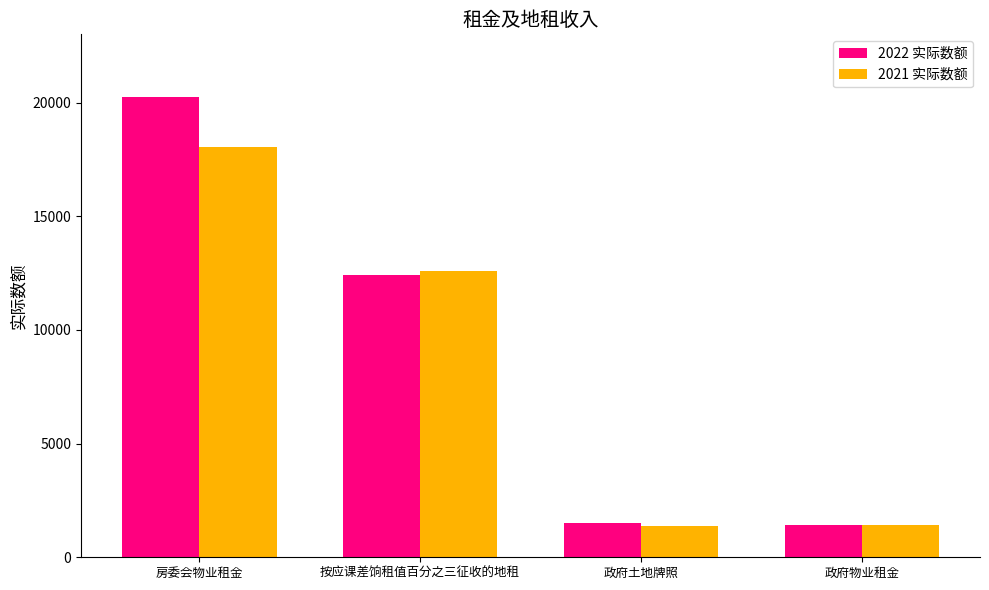

What is the sum of the 2021 实际数额 values at 政府土地牌照 and 房委会物业租金?

19434